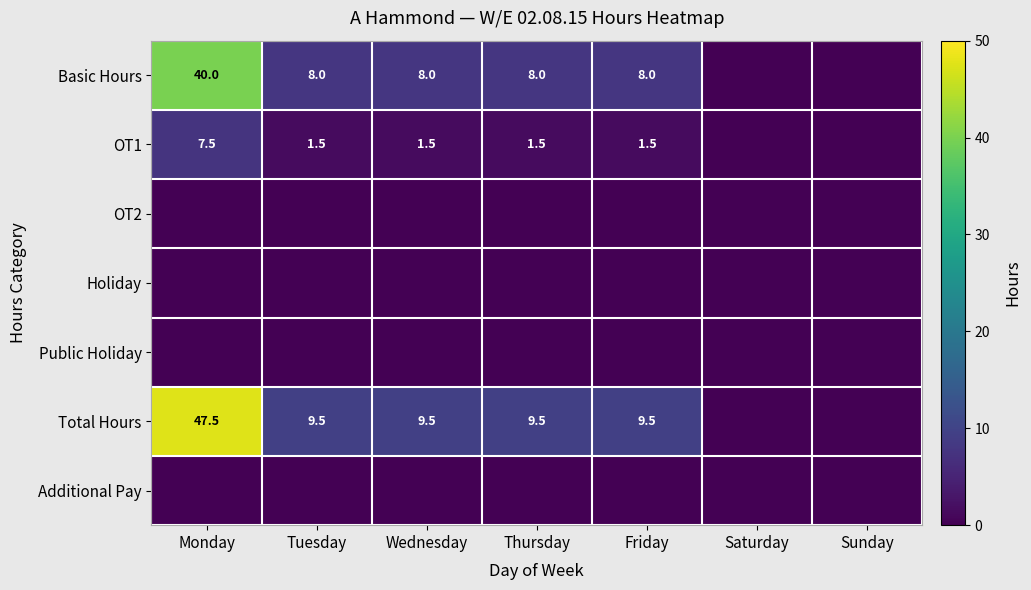

At how many categories does at least one series exceed 1?

5